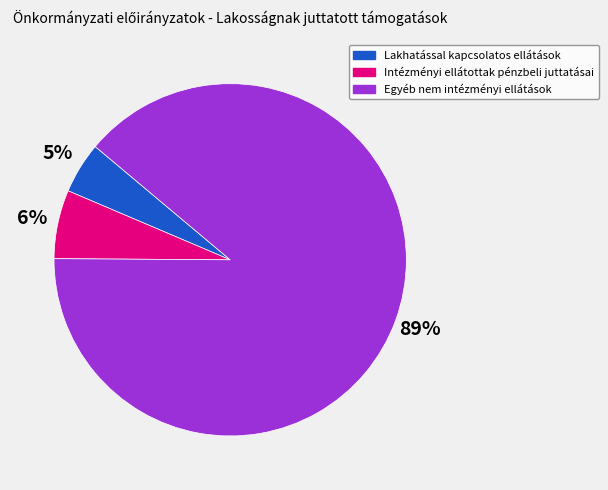

Which category has the biggest portion of the pie?

Egyéb nem intézményi ellátások